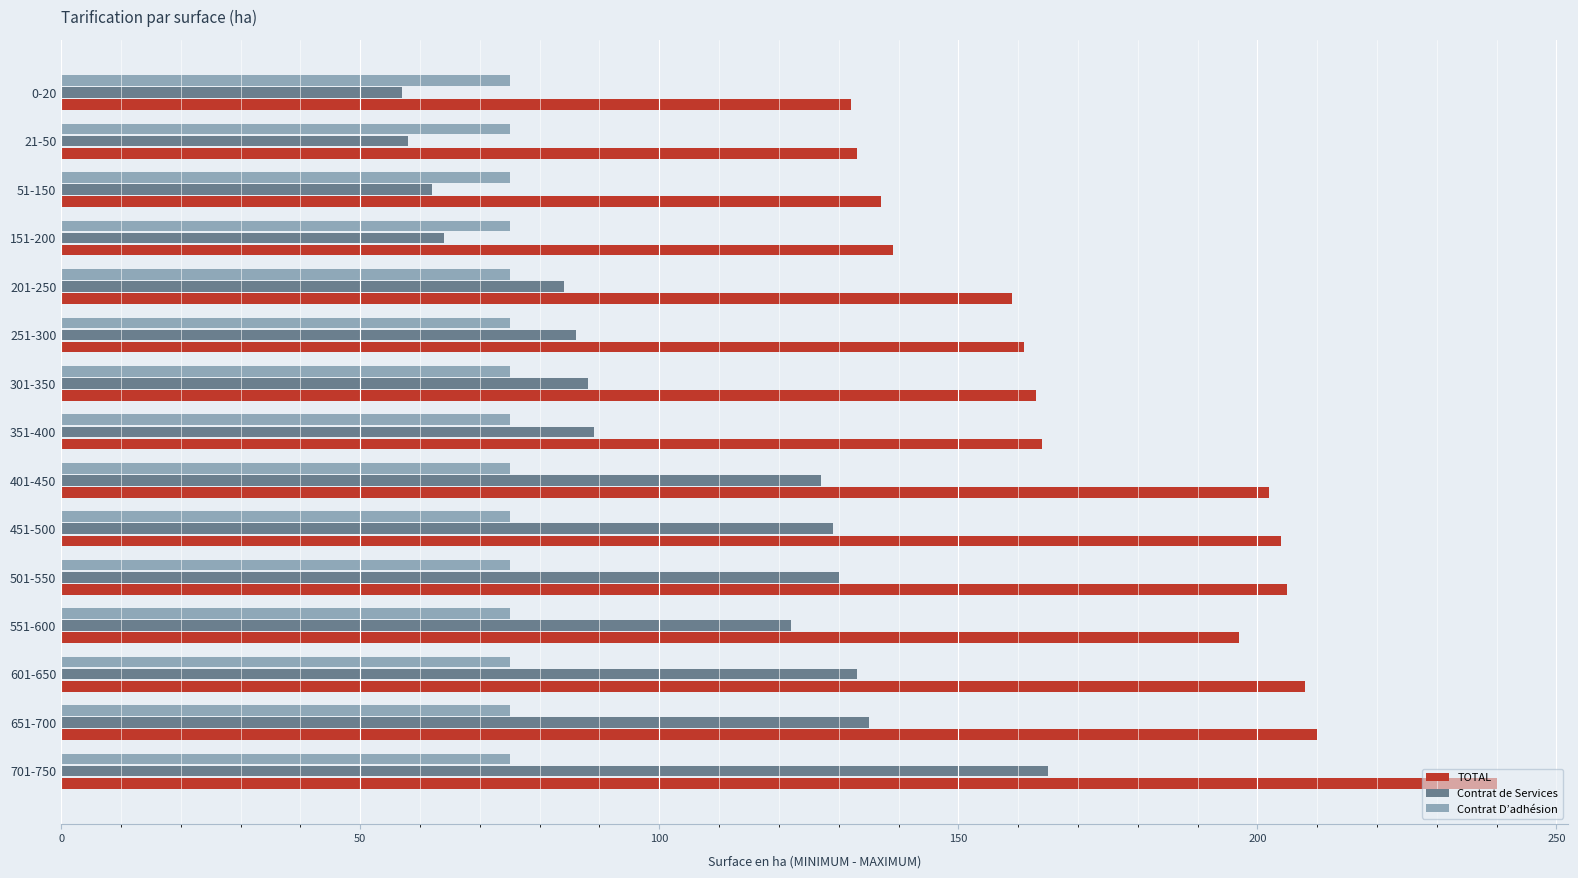

How many data points in Contrat de Services are less than 89?

7